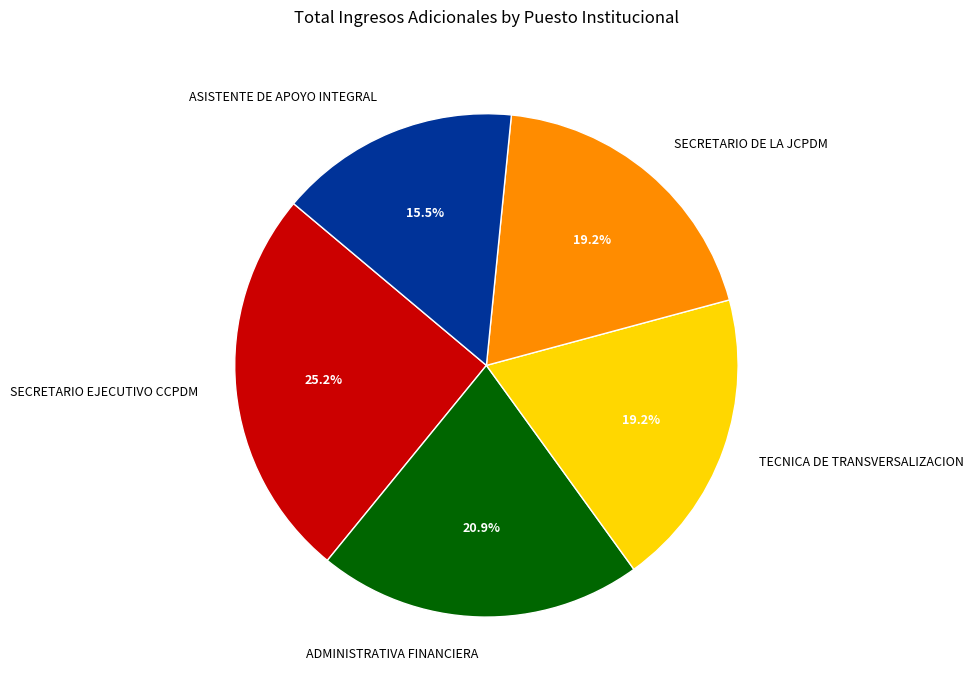

The ADMINISTRATIVA FINANCIERA slice represents 26% of the pie. True or false?

False